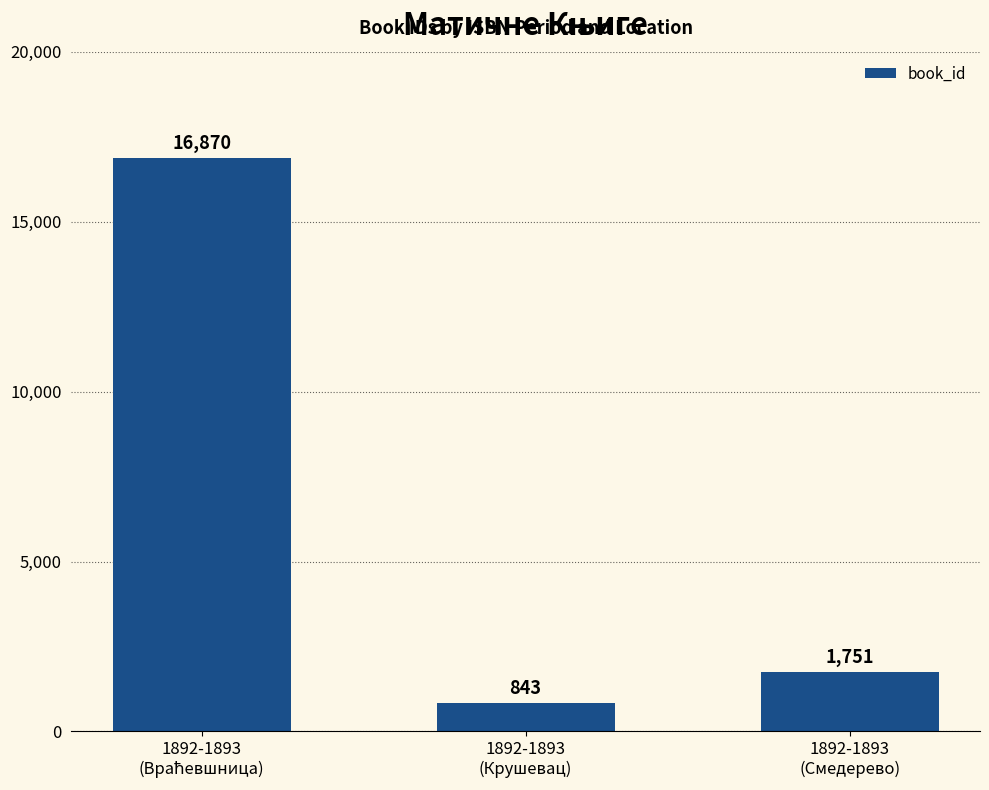

What is the greatest value displayed?

16870